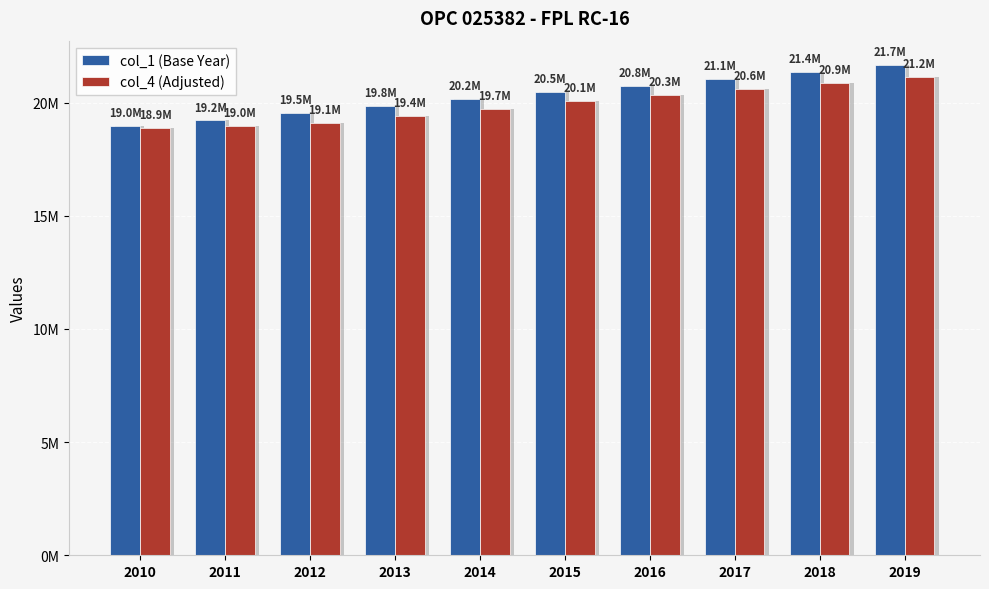

At how many categories does at least one series exceed 19636661?

7